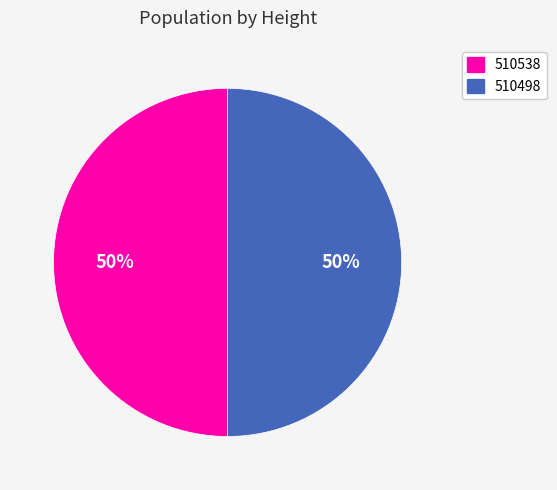

Is the sum of 510538 and 510498 greater than half?

Yes